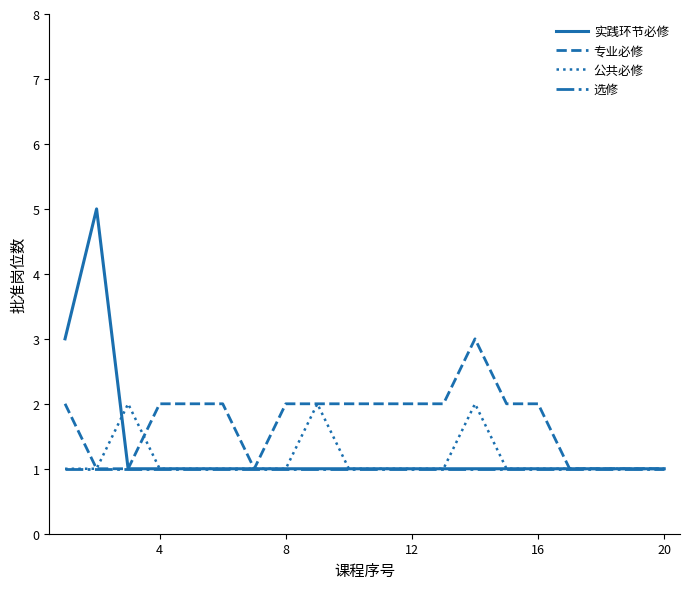

Which series has the largest total across all categories?

专业必修